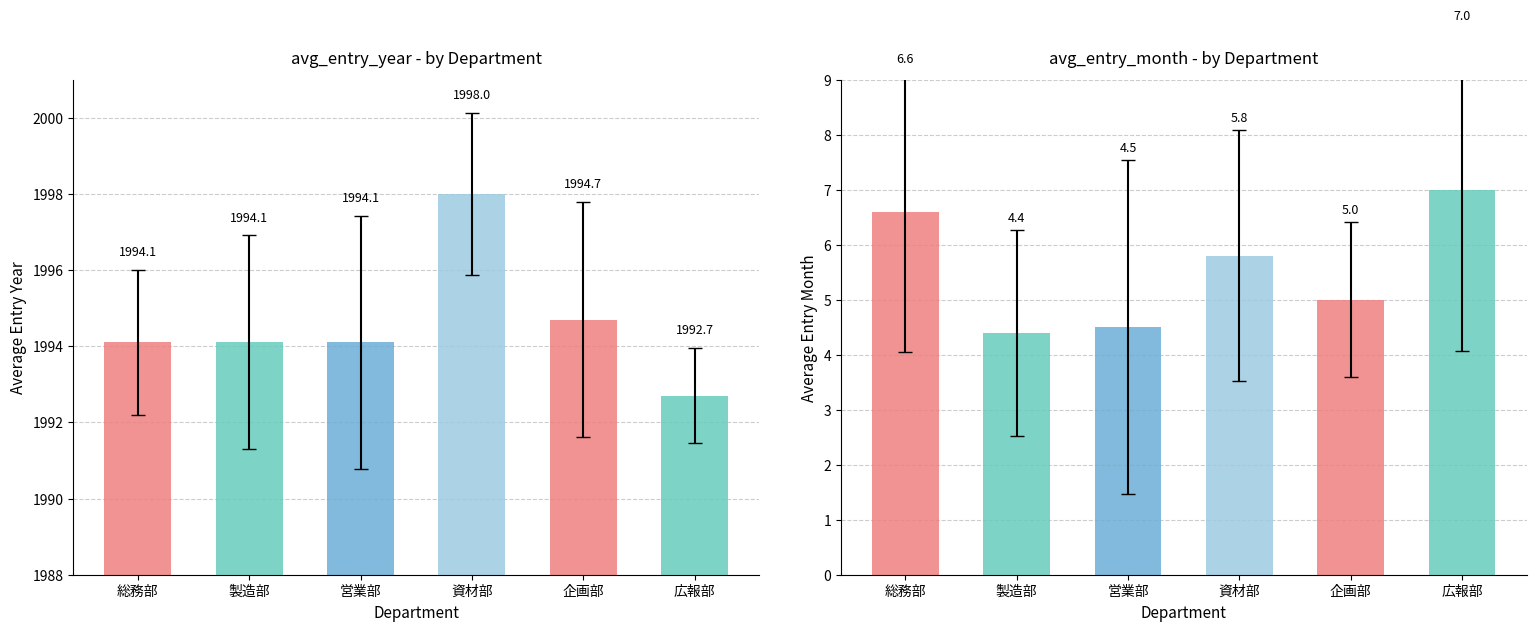

Is it true that avg_entry_month equals 6.4 at 4?

False